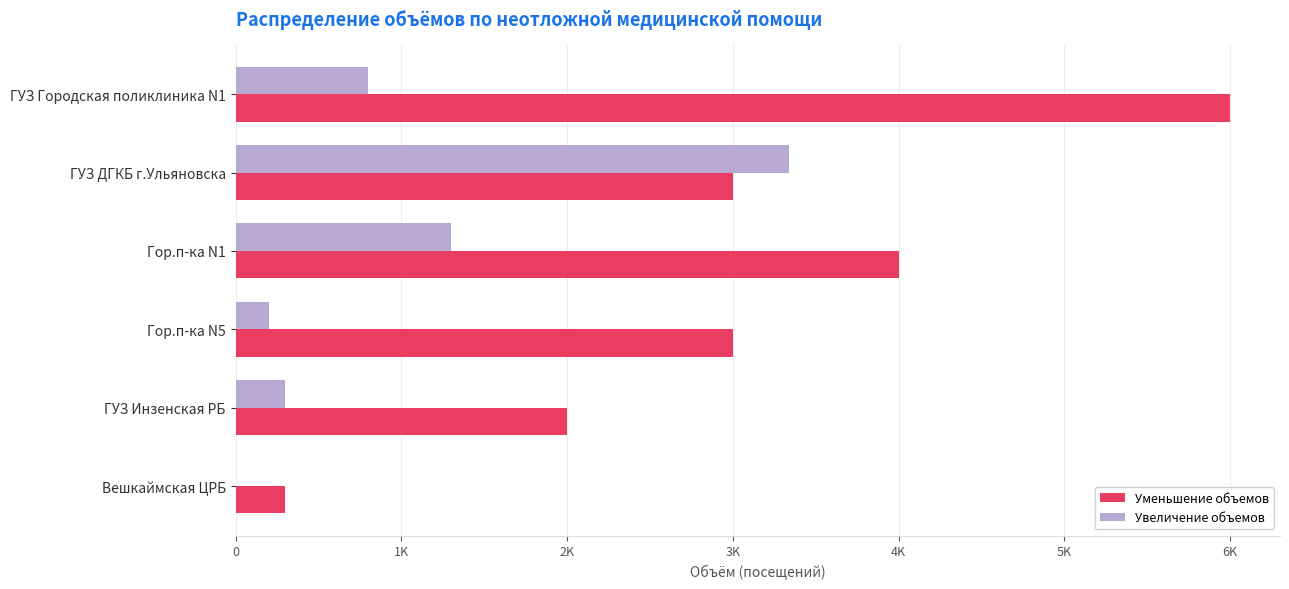

Which series has the largest total across all categories?

Уменьшение объемов